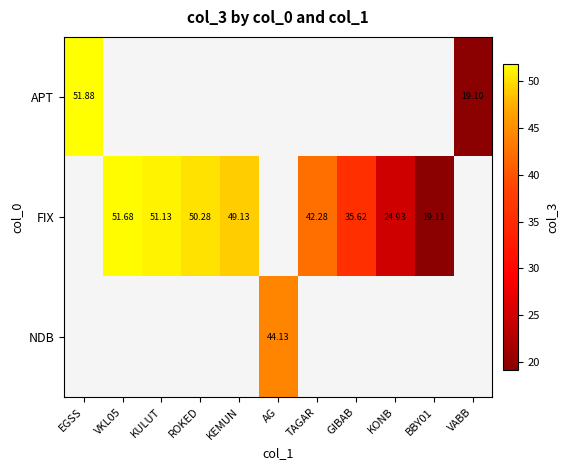

Where is APT nearest to the value 35?

VABB